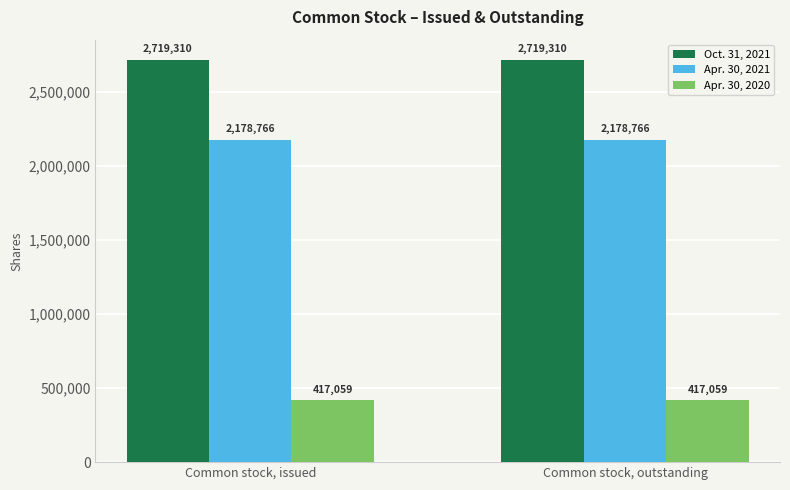

List the series in order of their overall mean, highest first.

Oct. 31, 2021, Apr. 30, 2021, Apr. 30, 2020